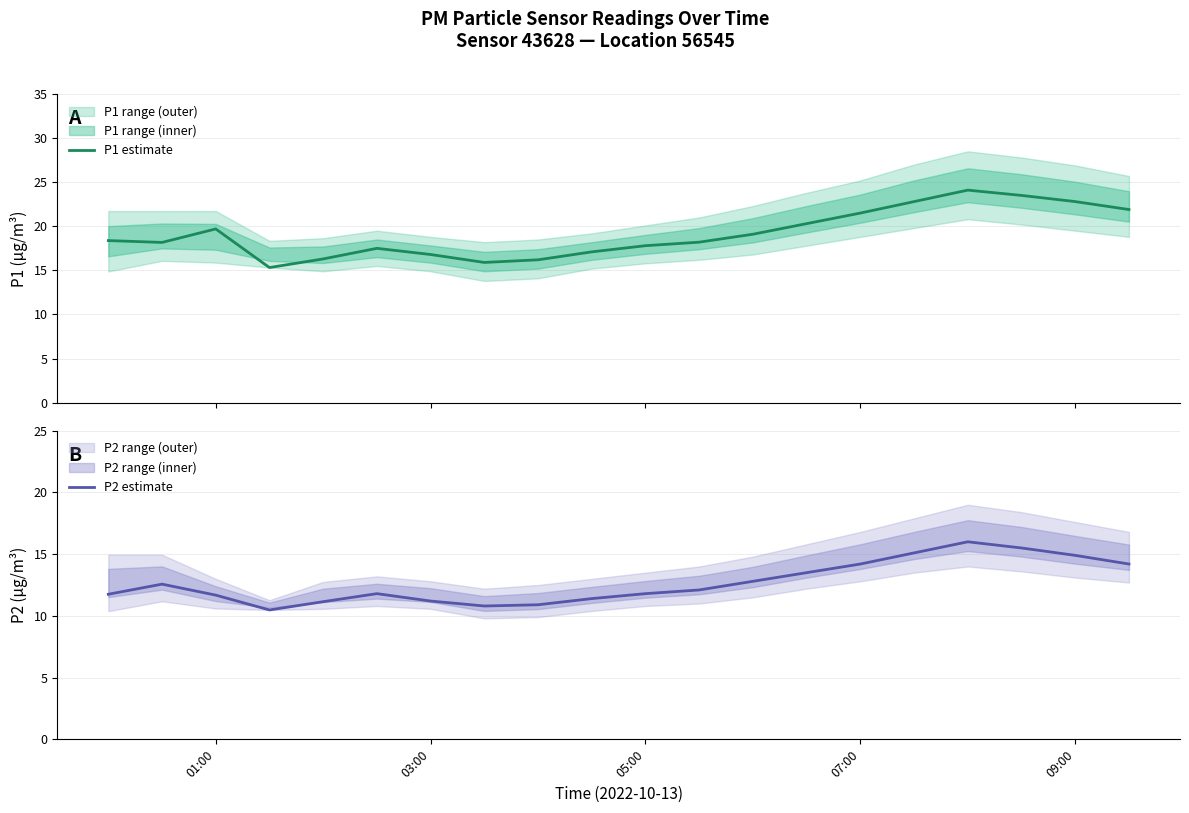

True or false: P1 estimate and P2 estimate intersect in this chart.

False